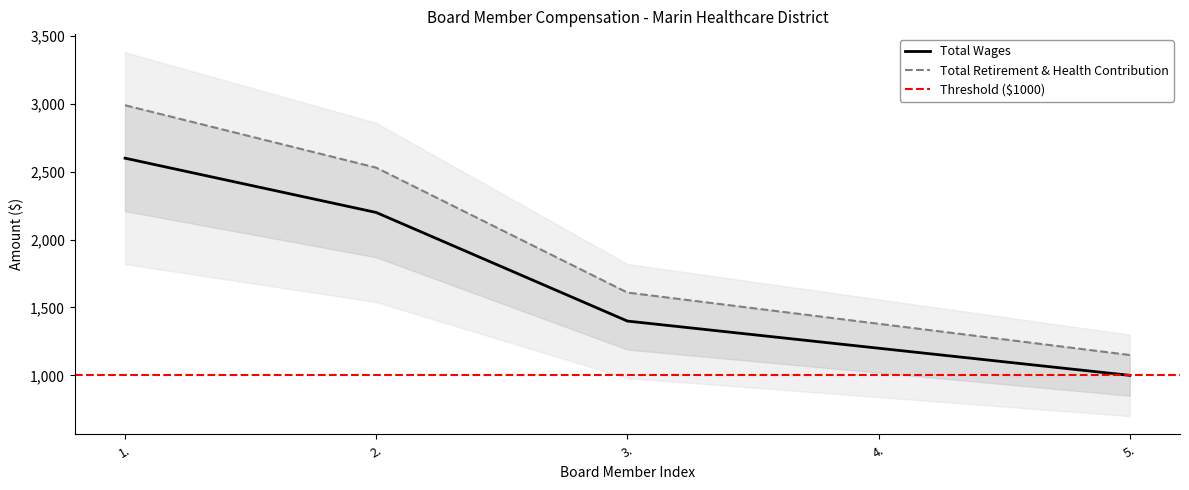

What is the change in value from 2. to 4.?

-1000